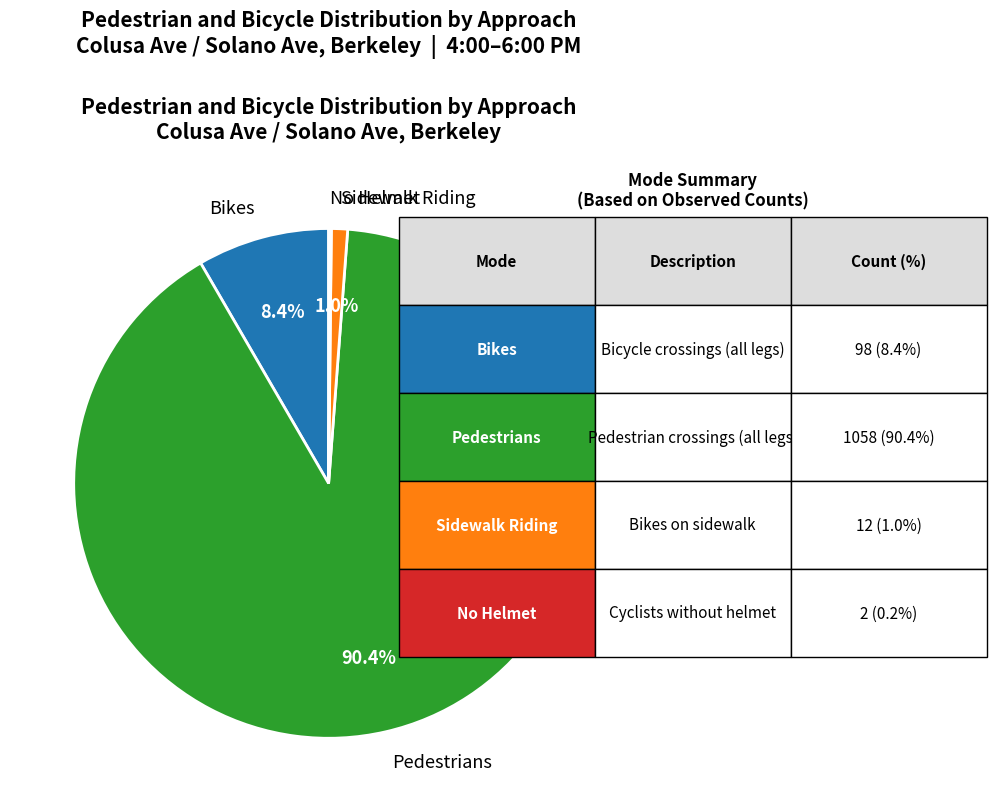

Does any single category account for the majority?

Yes